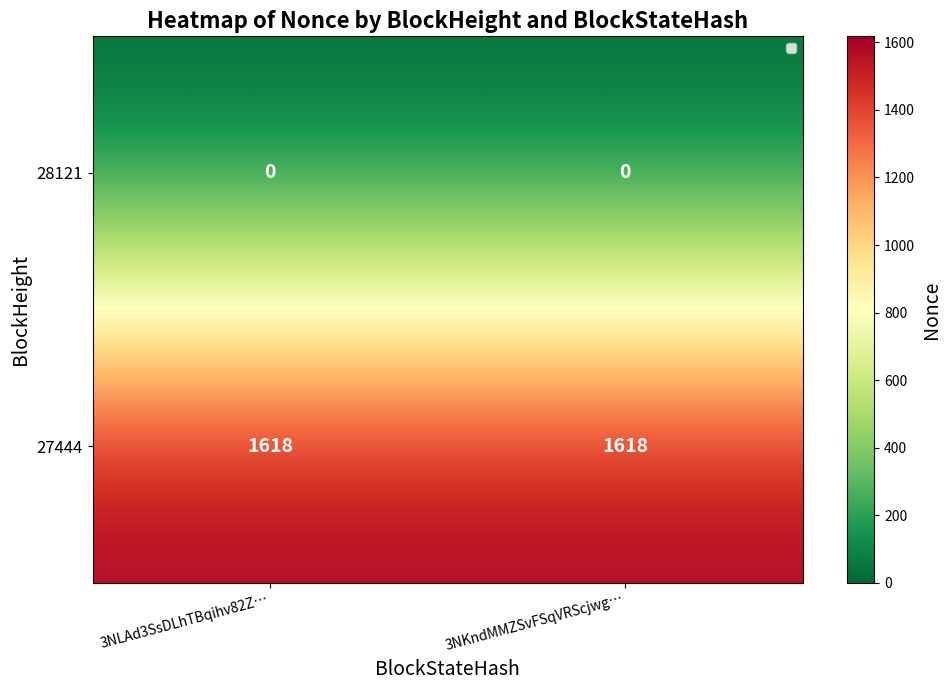

What is the difference between the highest and lowest values at 3NKndMMZSvFSqVRScjwg…?

1618